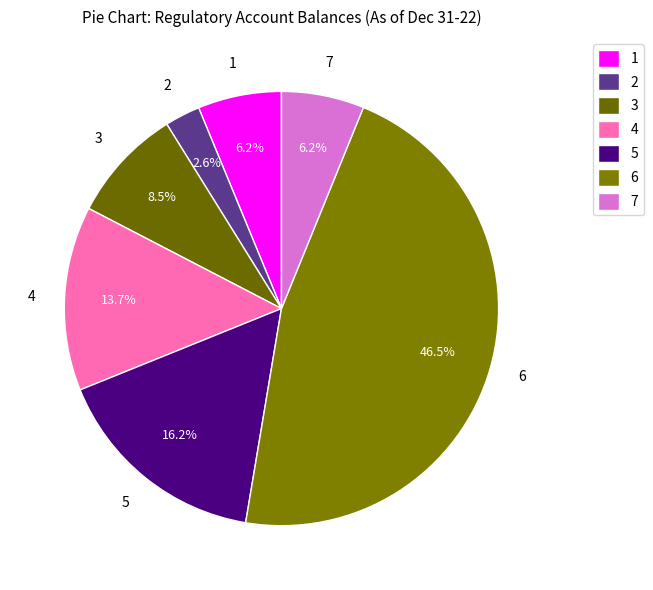

Is there any slice that represents more than half of the pie?

No